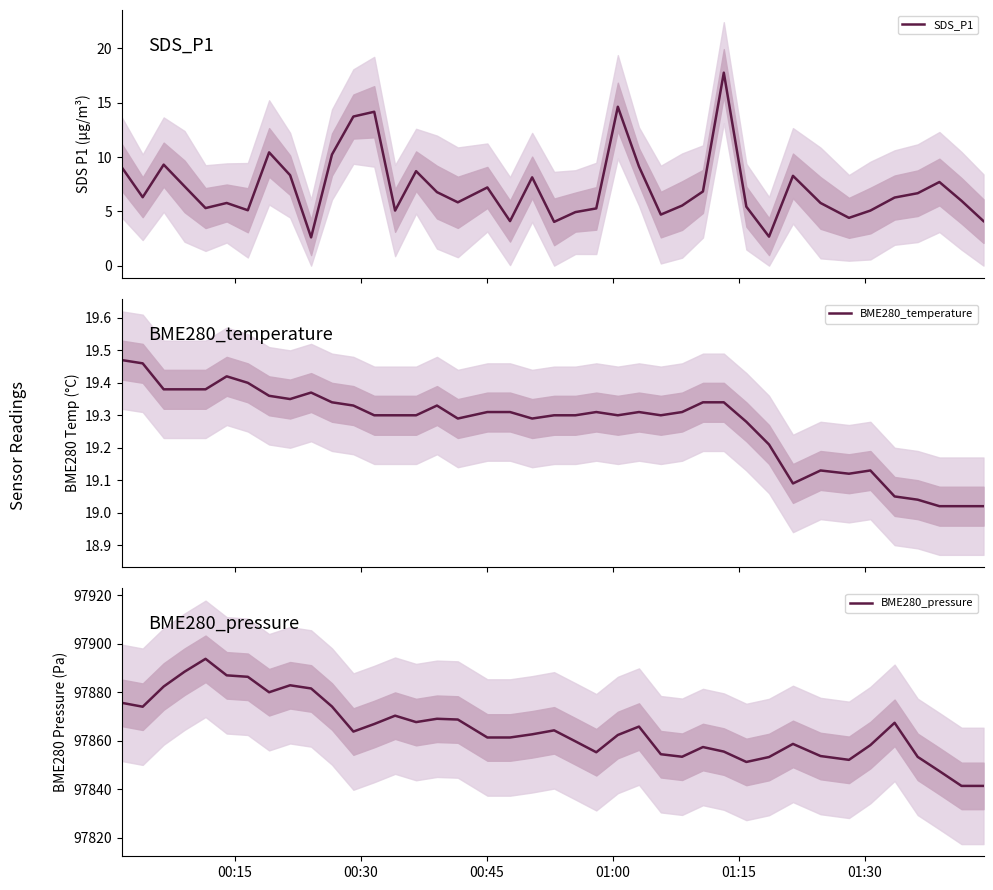

What is the lowest value of the SDS_P1 series?

2.6